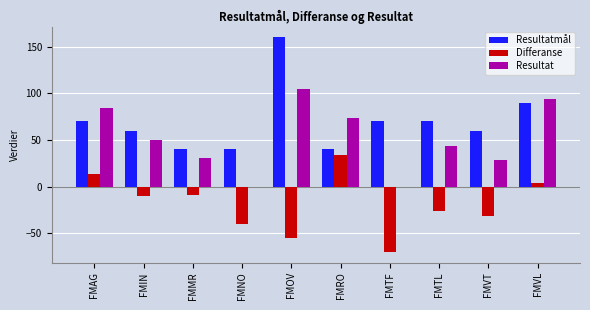

Which category has the highest value across all series?

FMOV